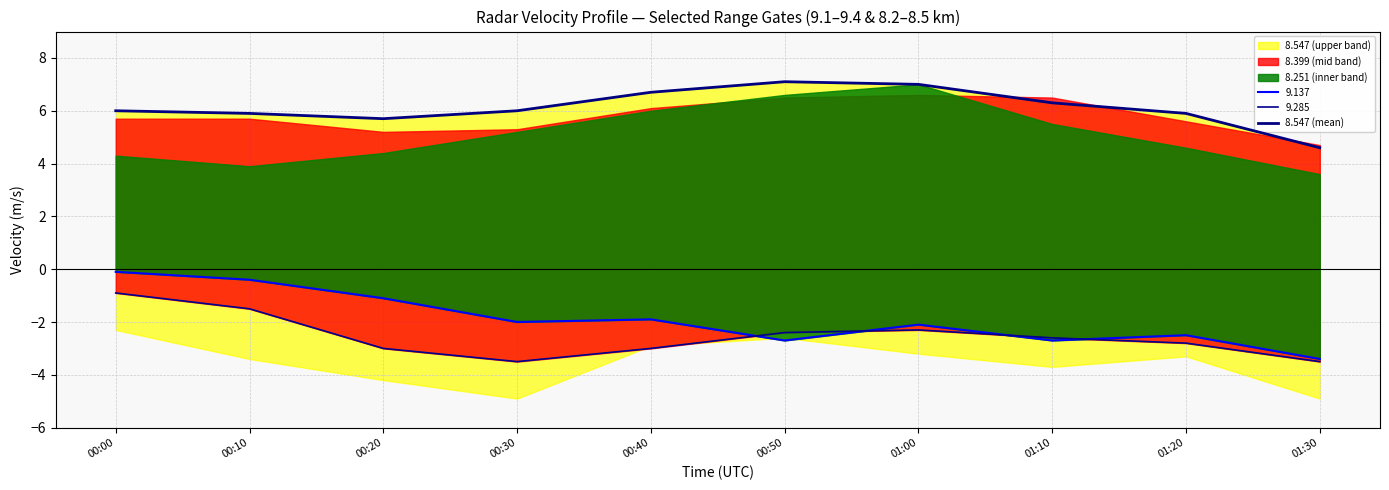

True or false: there are more than 0 points higher than both neighbors.

True